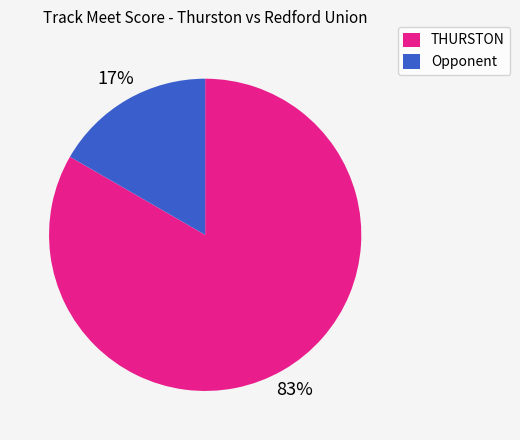

Is it true that THURSTON is 73% of the pie?

False